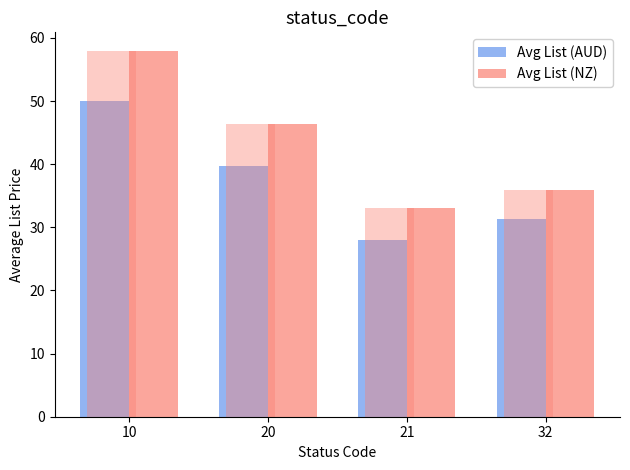

How many bars are there in each group?

2